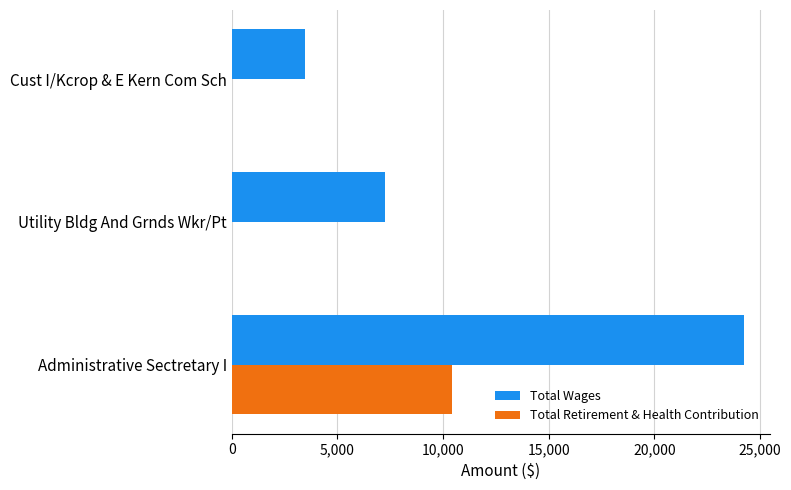

Which series has the largest total across all categories?

Total Wages